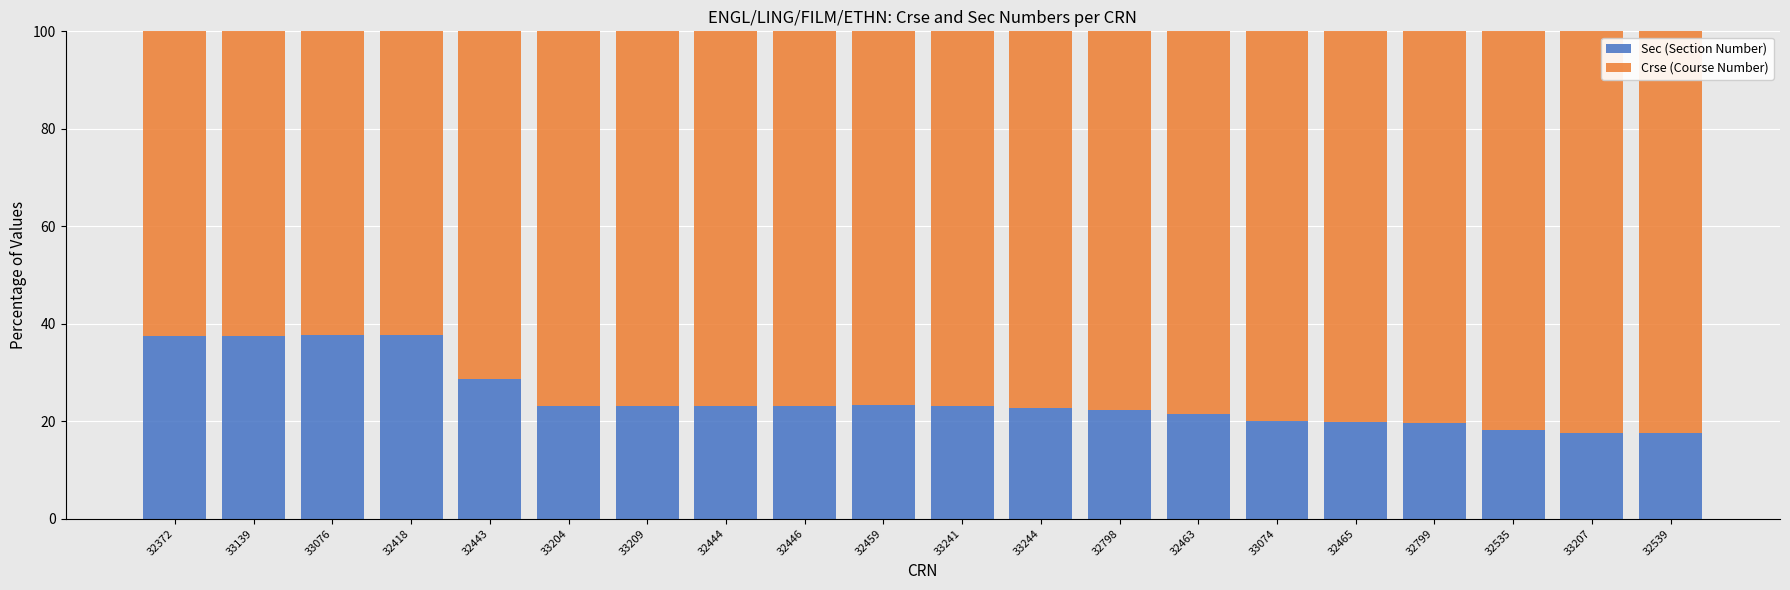

Are the bars grouped side by side (vs. stacked)?

No